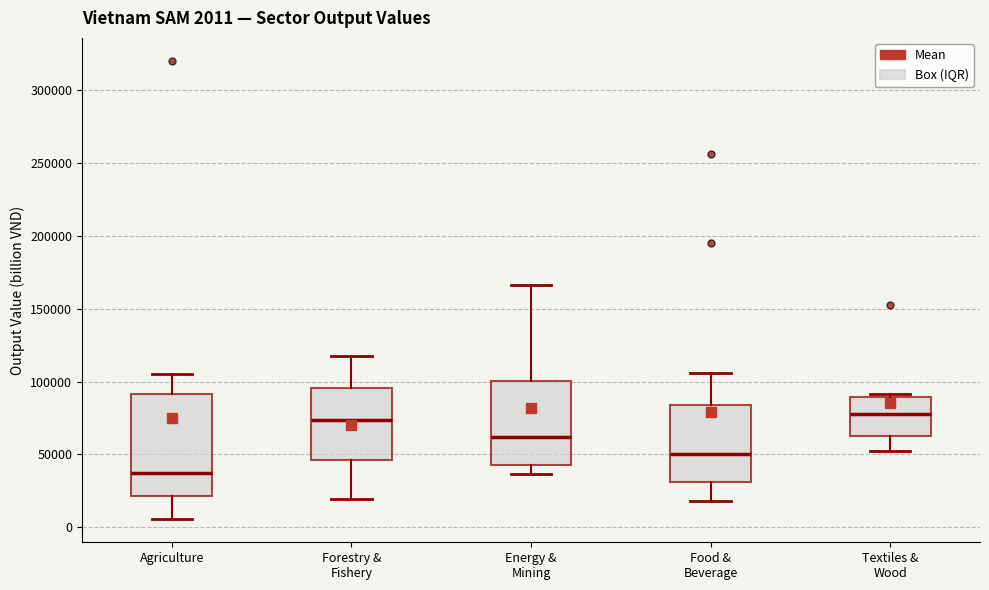

Which box is the tallest, from its lower edge to its upper edge?

Agriculture